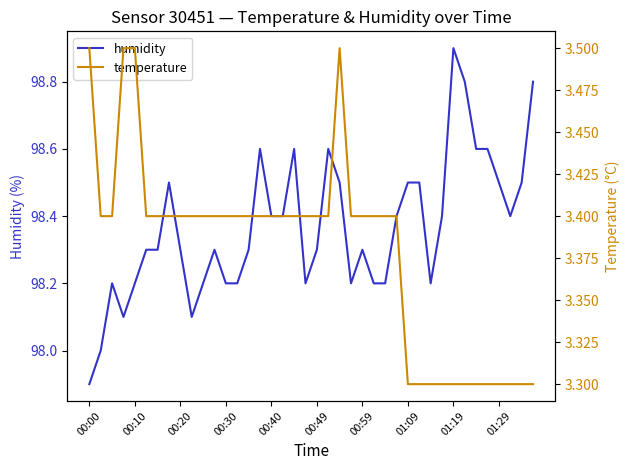

Rank the series by their average value, from highest to lowest.

humidity, temperature